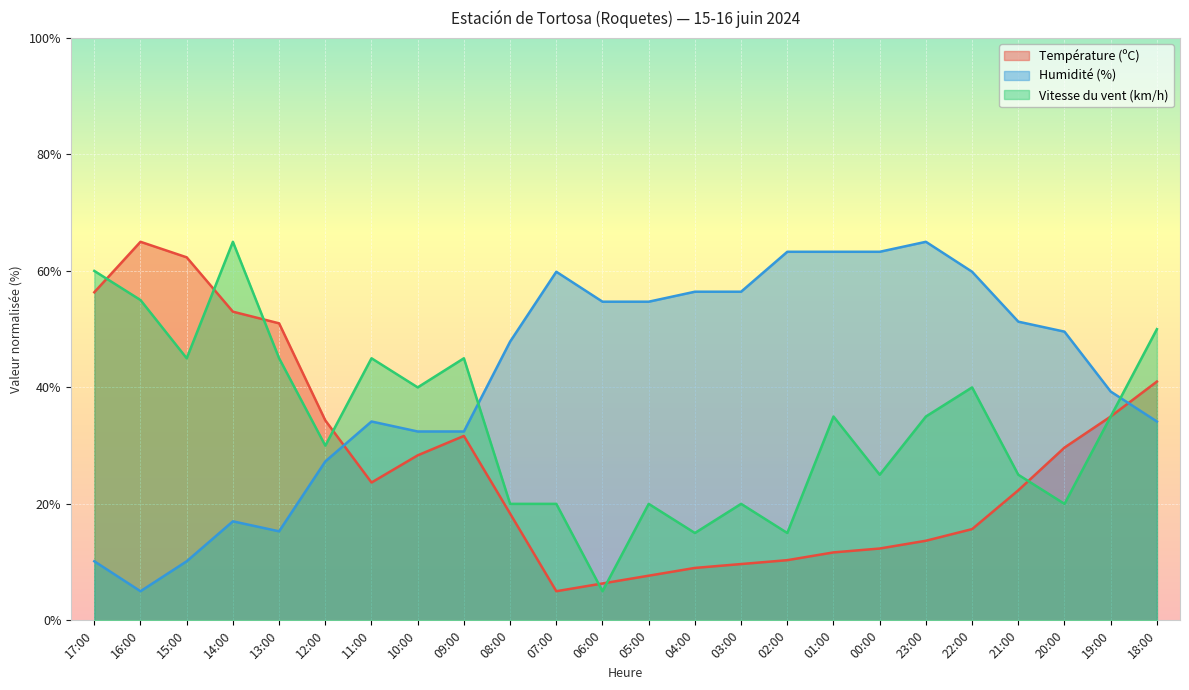

List the series in order of their peak value, highest first.

Température (ºC), Humidité (%), Vitesse du vent (km/h)